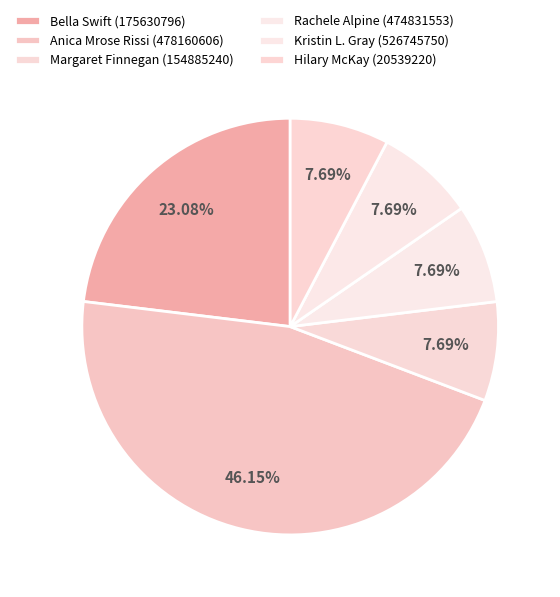

To the nearest percent, what is the difference between the Anica Mrose Rissi (478160606) and Margaret Finnegan (154885240) slice percentages?

38%